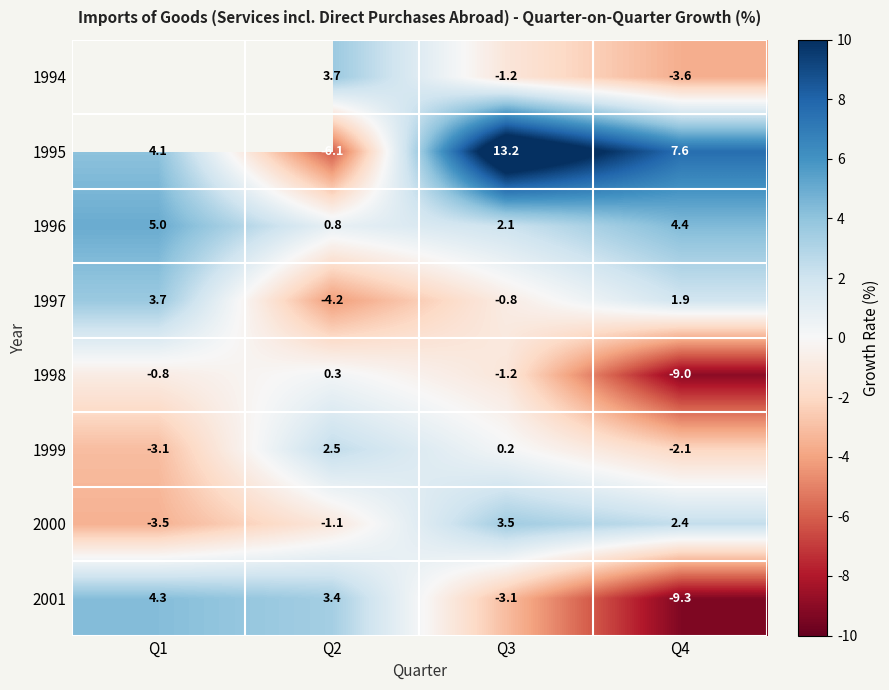

Where does the 1995 series first go above 7?

Q3